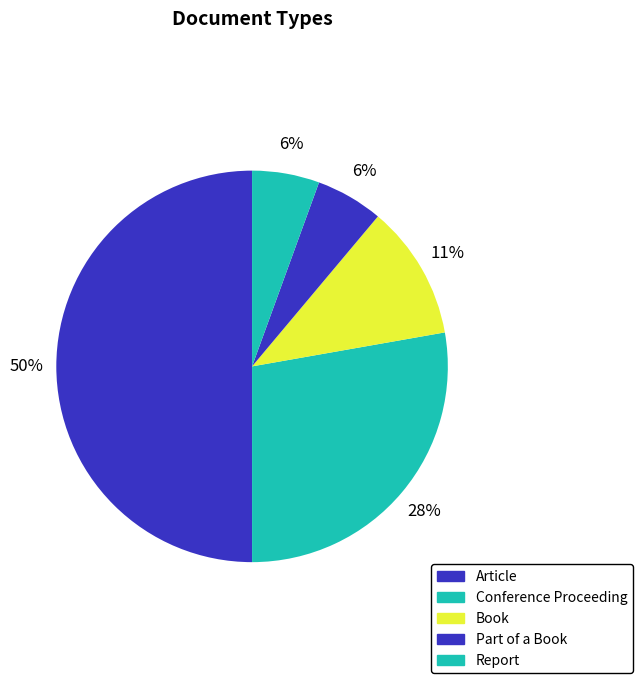

Which has a higher value, Book or Report?

Book